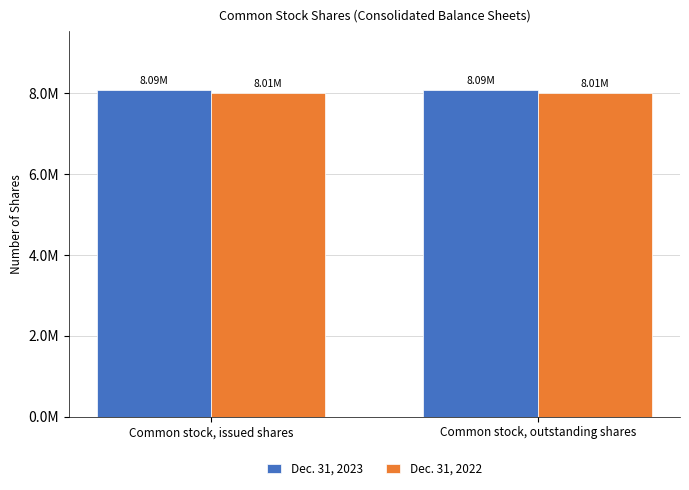

Which series changed the most between Common stock, issued shares and Common stock, outstanding shares?

Dec. 31, 2023